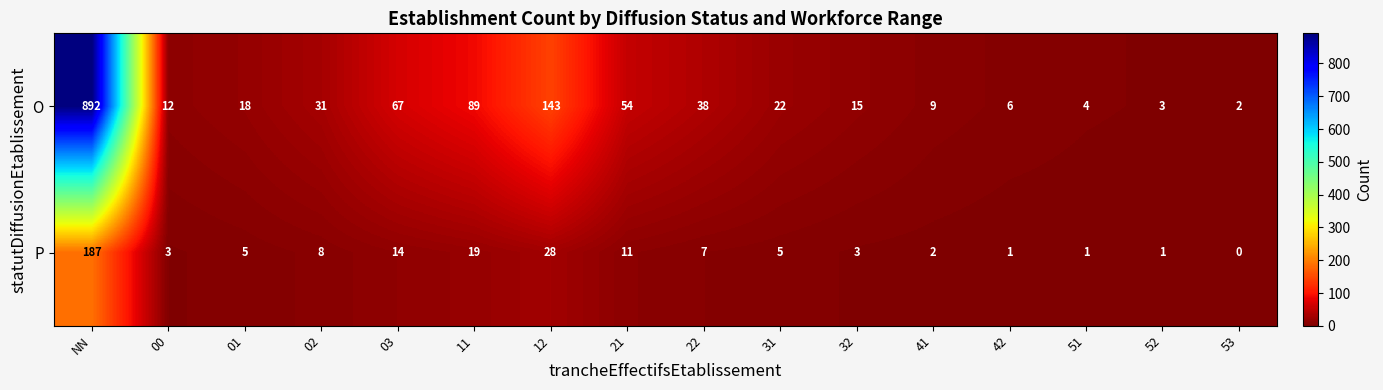

At which category is the sum across all series the highest?

NN